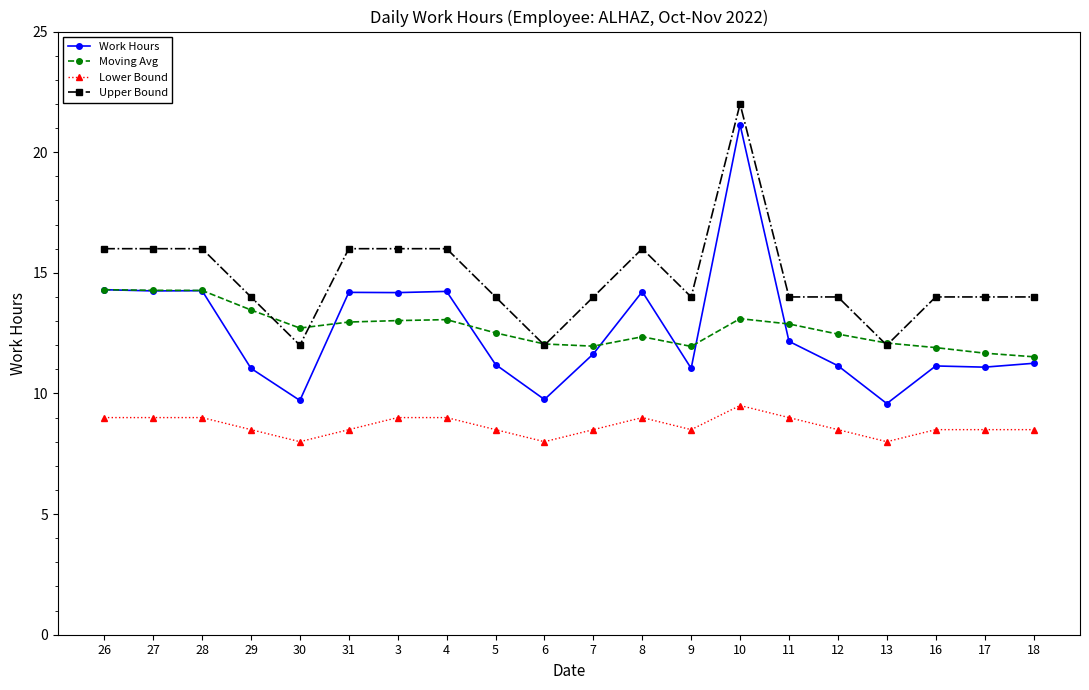

What is the spread (max minus min) of values at 16?

5.5